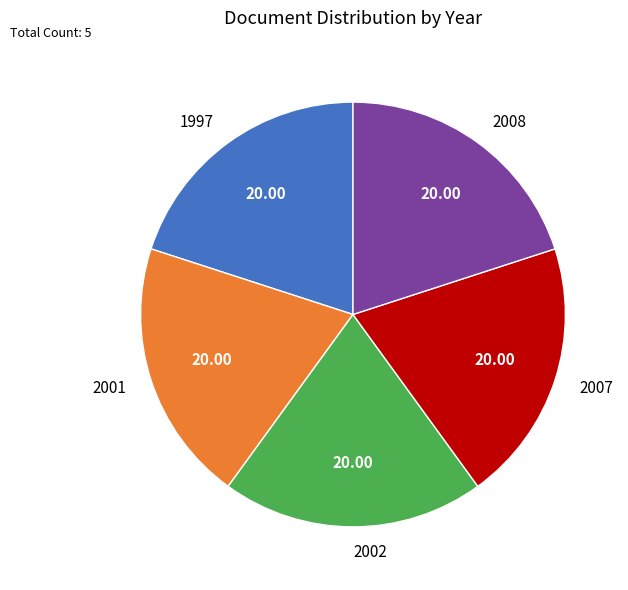

What is the ratio of the value at 2007 to the value at 2002?

1.0